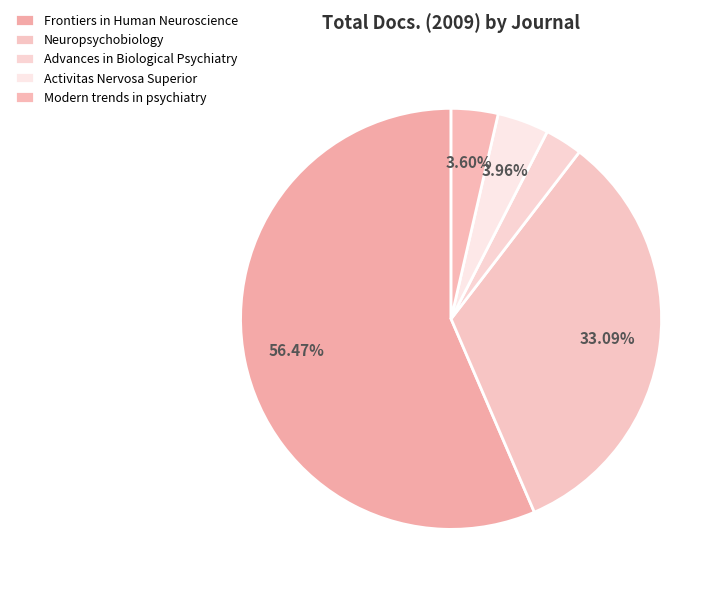

How many segments does this pie chart have?

5